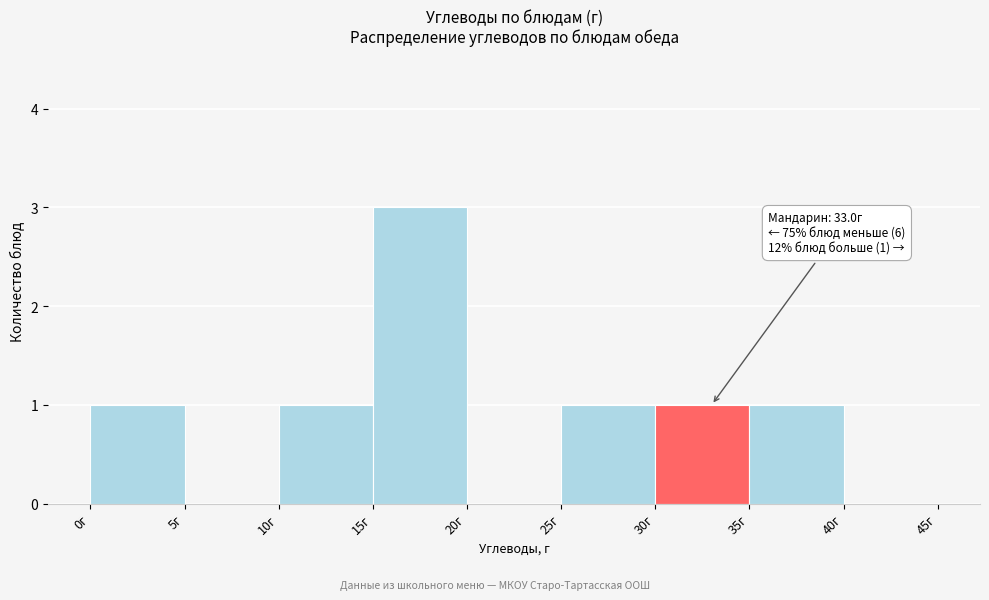

Over which range of the x-axis is the bar tallest?

15 to 20